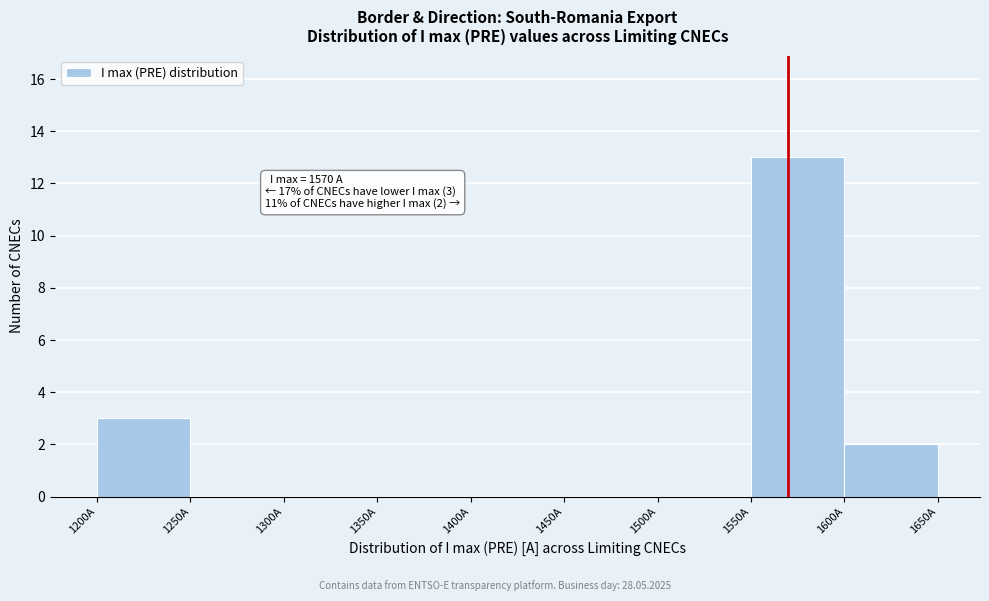

Which range on the x-axis has the tallest bar?

1550 to 1600